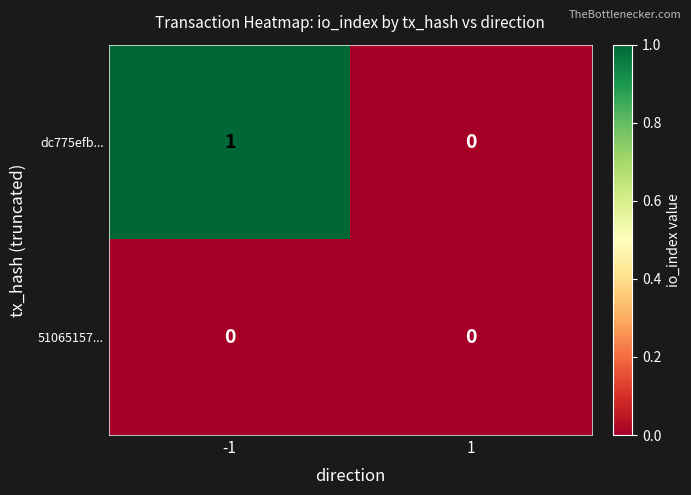

Is it true that 51065157... equals 0 at 1?

True